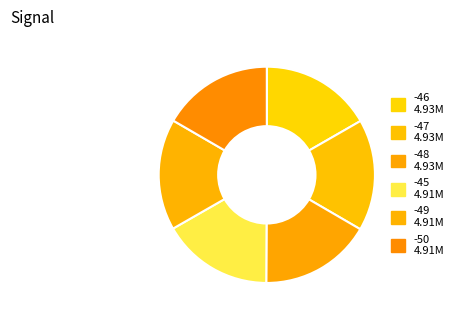

Is there any slice that represents more than half of the pie?

No